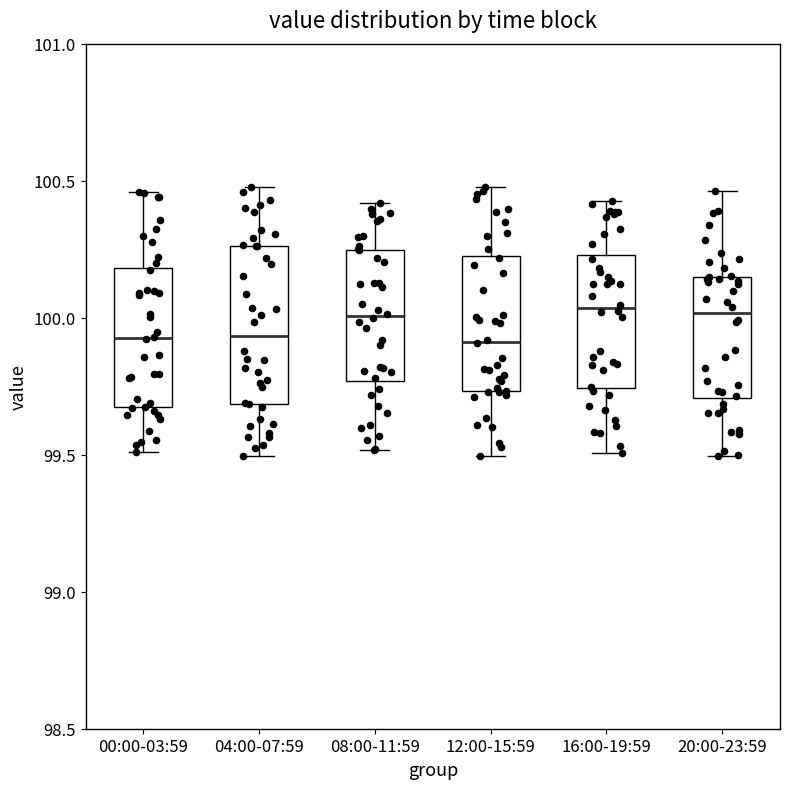

Reading left to right, transcribe this box plot: for each box, give where its median line is, the range the box spans, and where its two whiskers end, as read against the y-axis. The values are not printed on the chart, so give them approximately, as read against the axis.

00:00-03:59: median 99.95, box 99.65 to 100.20, whiskers 99.50 to 100.45
04:00-07:59: median 99.95, box 99.70 to 100.25, whiskers 99.50 to 100.50
08:00-11:59: median 100.00, box 99.75 to 100.25, whiskers 99.50 to 100.40
12:00-15:59: median 99.90, box 99.75 to 100.25, whiskers 99.50 to 100.50
16:00-19:59: median 100.05, box 99.75 to 100.25, whiskers 99.50 to 100.45
20:00-23:59: median 100.00, box 99.70 to 100.15, whiskers 99.50 to 100.45